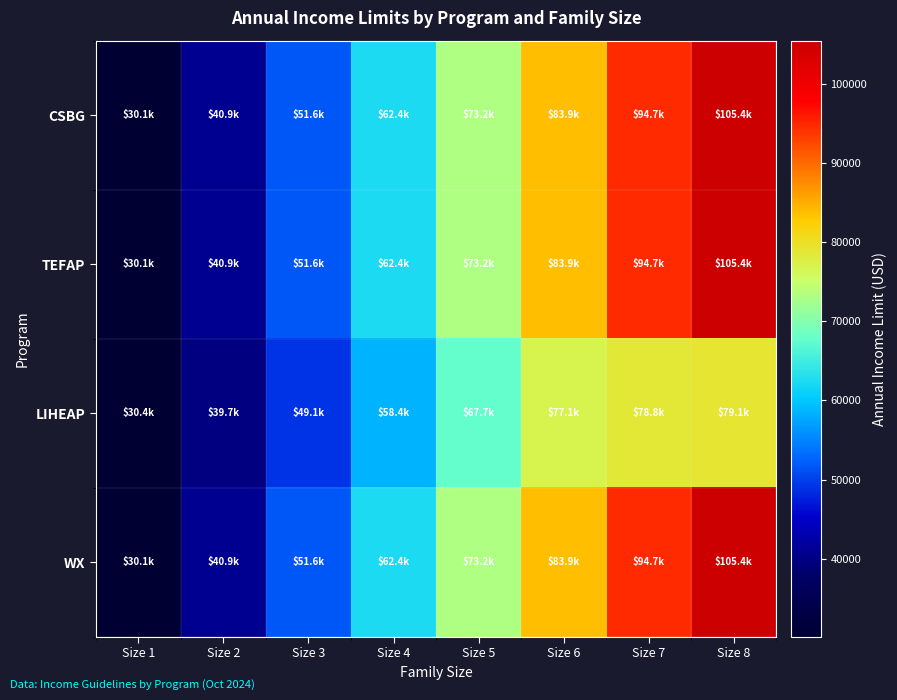

Which series has the largest total across all categories?

CSBG